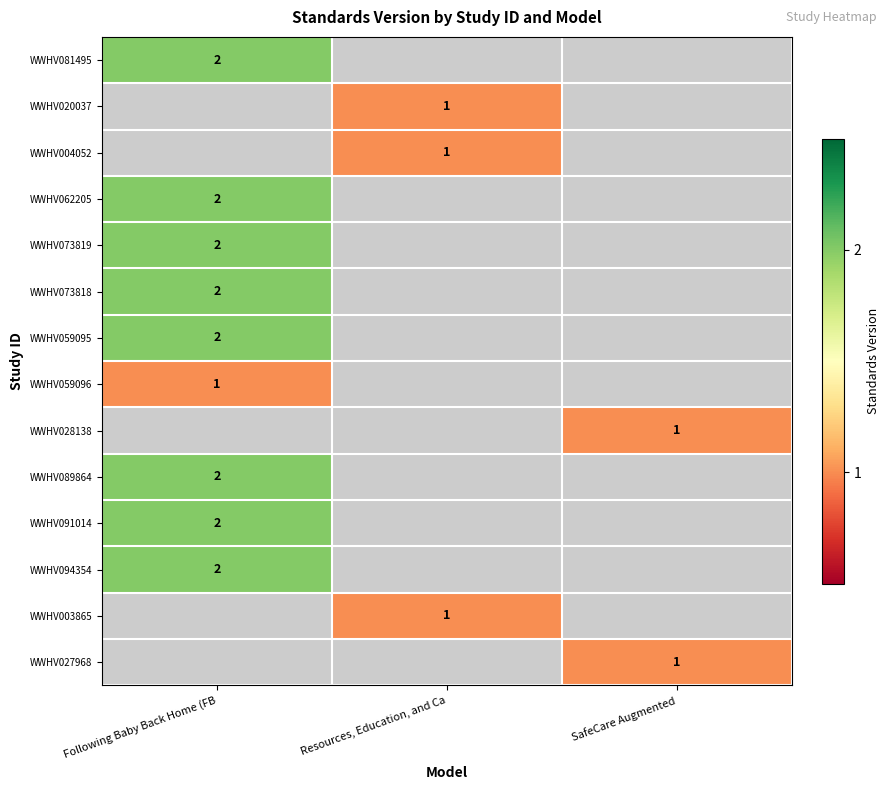

The WWHV028138 series shows 0.5 at SafeCare Augmented. True or false?

False